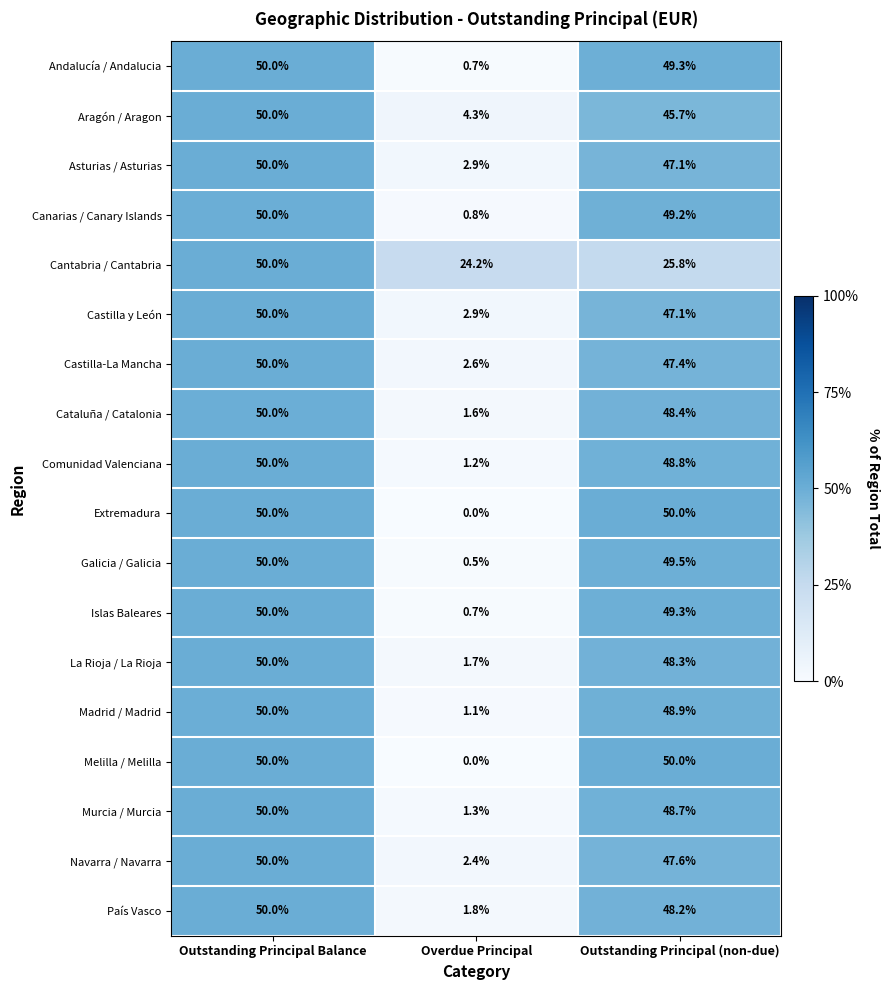

What is the sum of the Extremadura values at Outstanding Principal Balance and Overdue Principal?

50.0